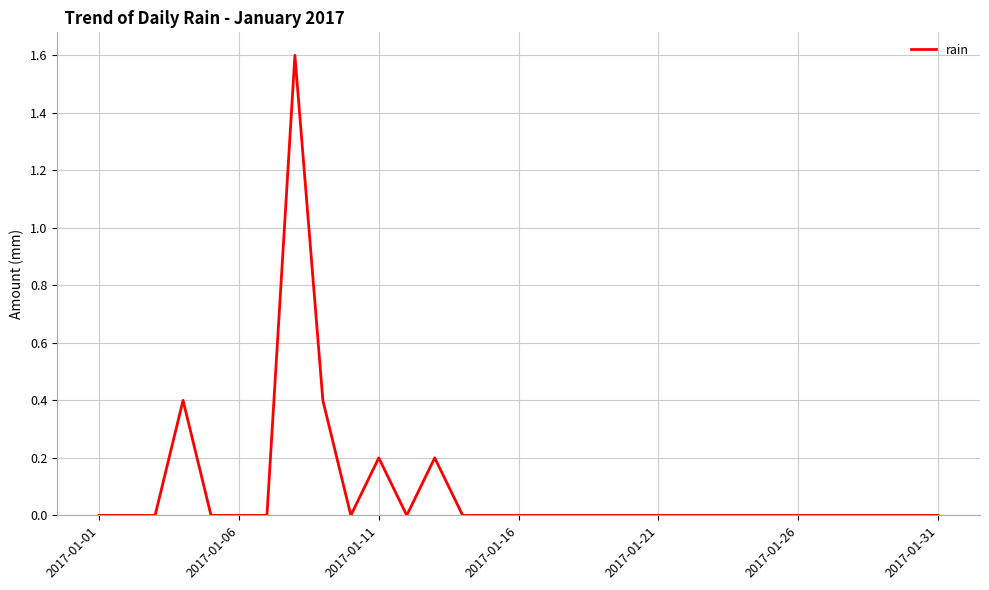

What is the greatest value displayed?

1.6